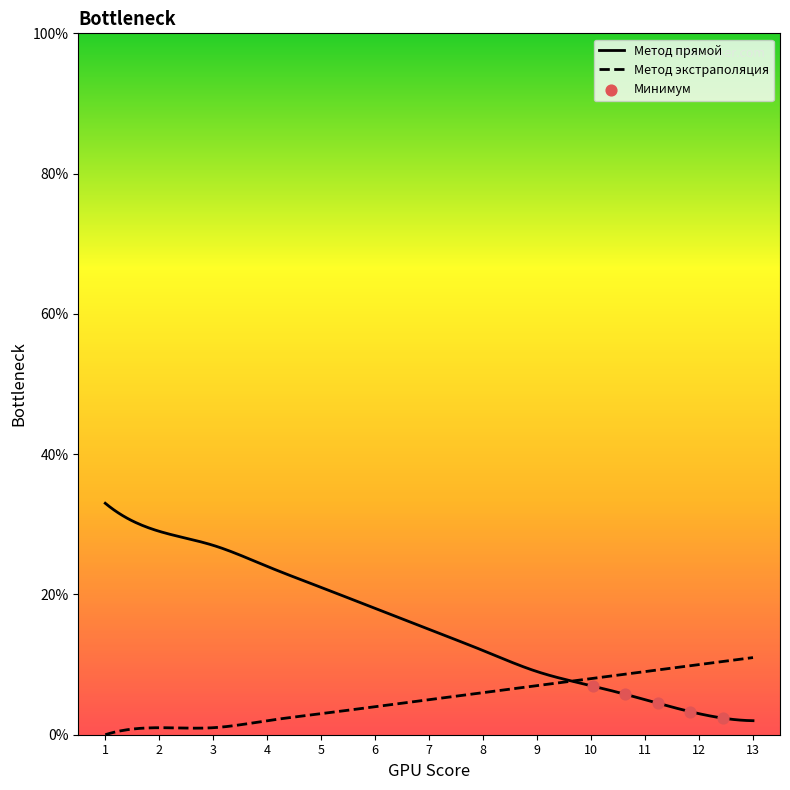

Which series contains the lowest Y value?

Метод экстраполяция